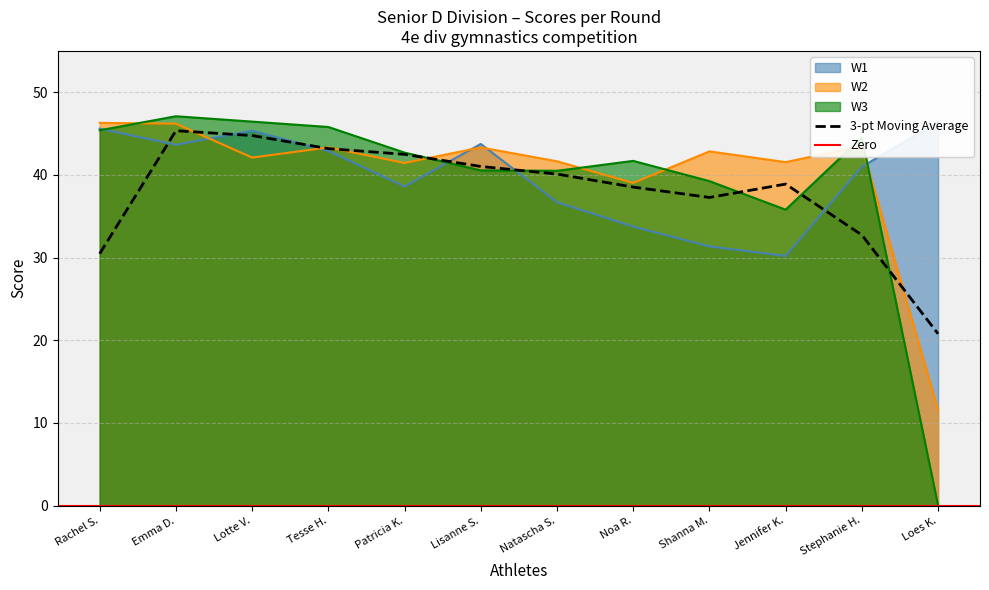

Count the number of data series in this chart.

3